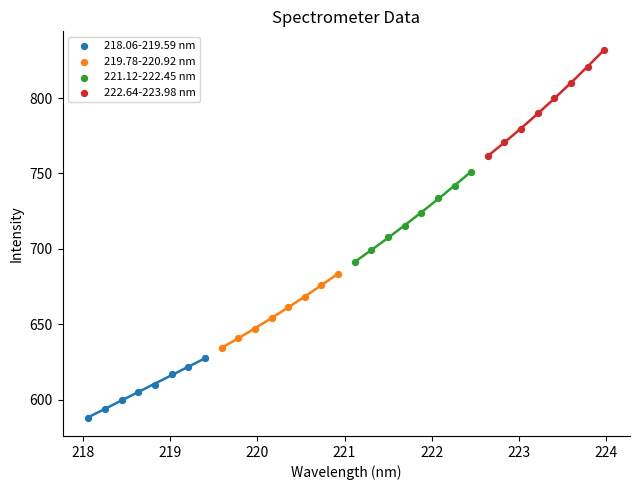

Which series contains the lowest Y value?

218.06-219.59 nm